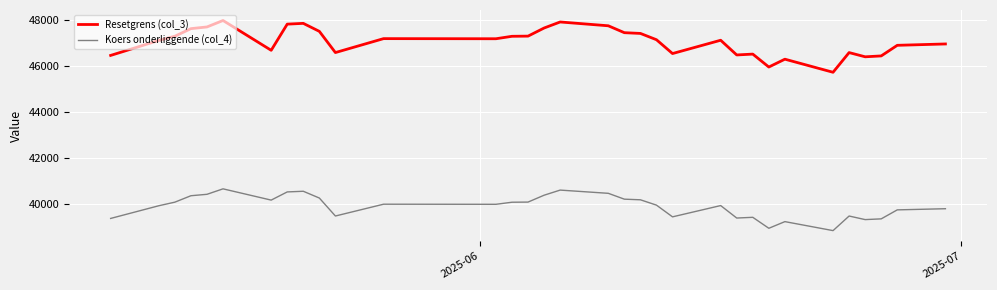

How many values in the Resetgrens (col_3) series exceed 47139?

17